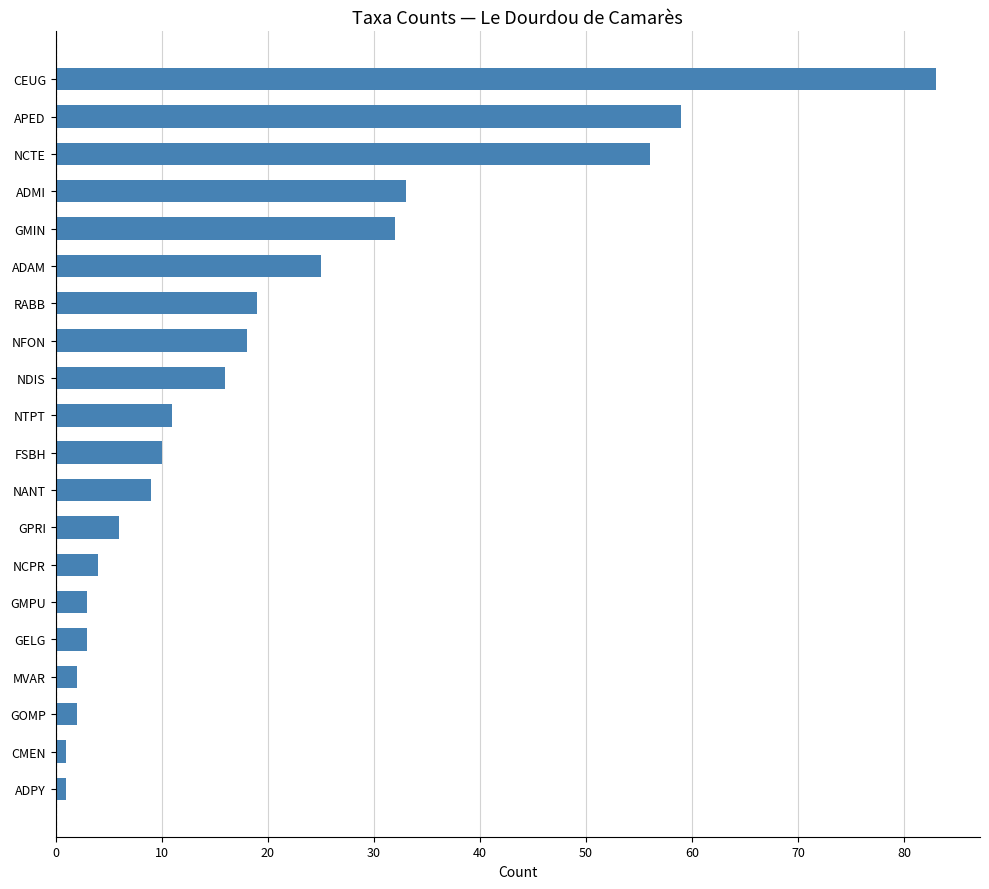

Does the chart contain stacked bars?

No